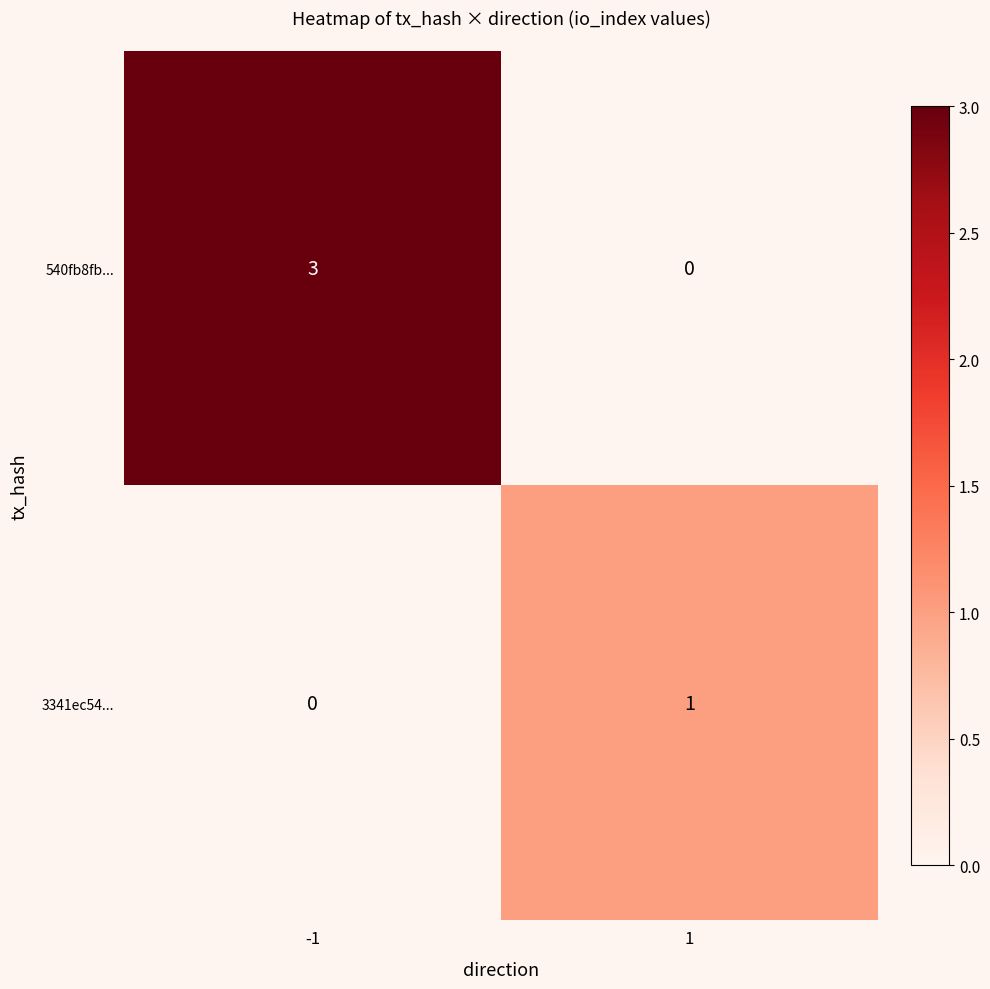

What is the sum of the 540fb8fb... values at 1 and -1?

3